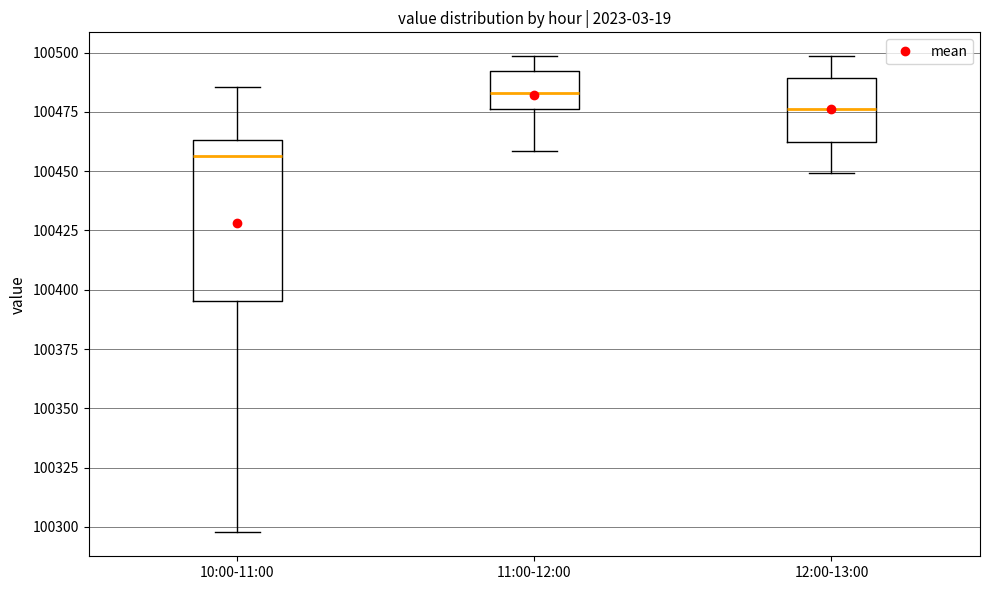

Which box has the lowest median line?

10:00-11:00